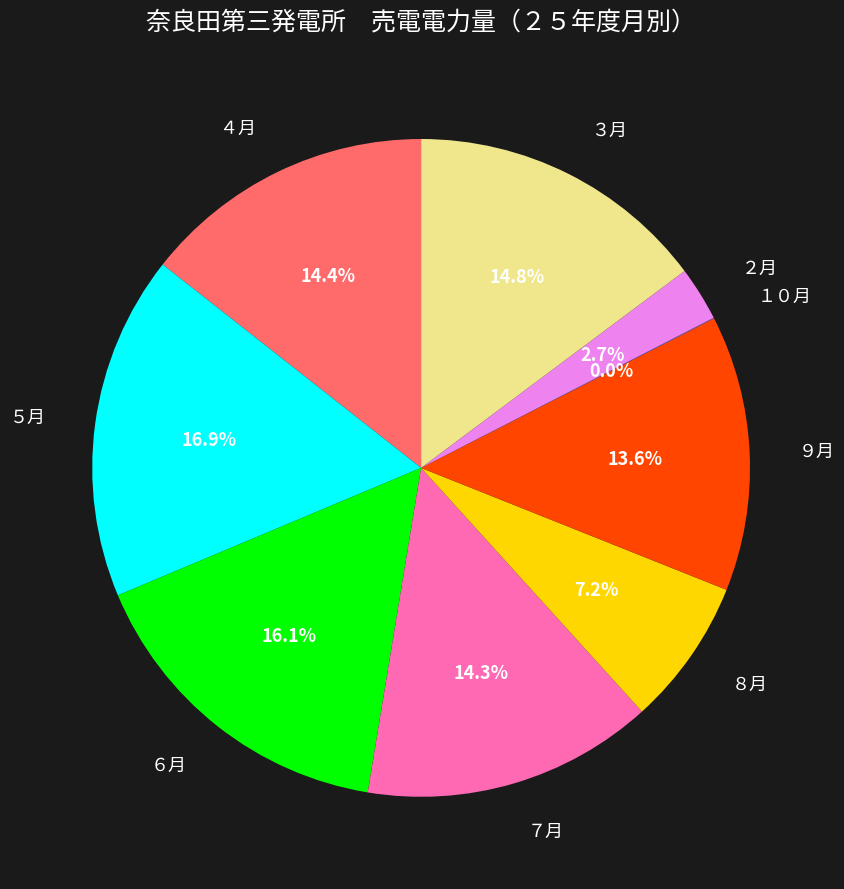

Does any single category account for the majority?

No